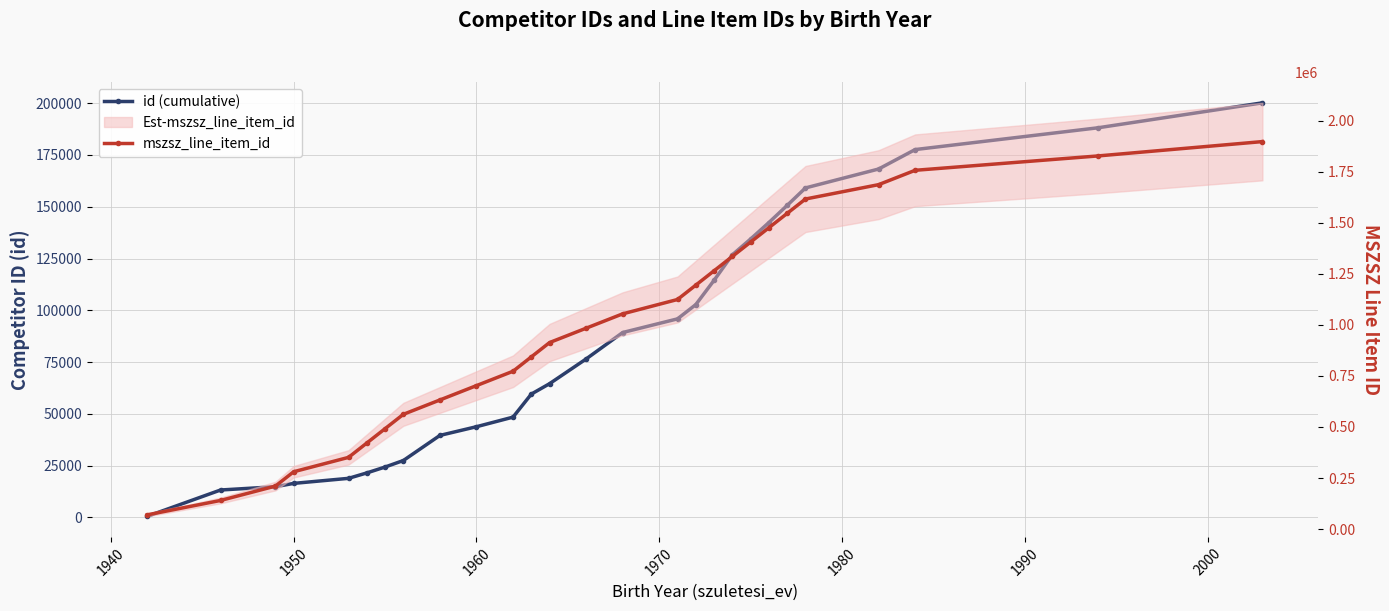

What is the sum of all id (cumulative) values?

2319630